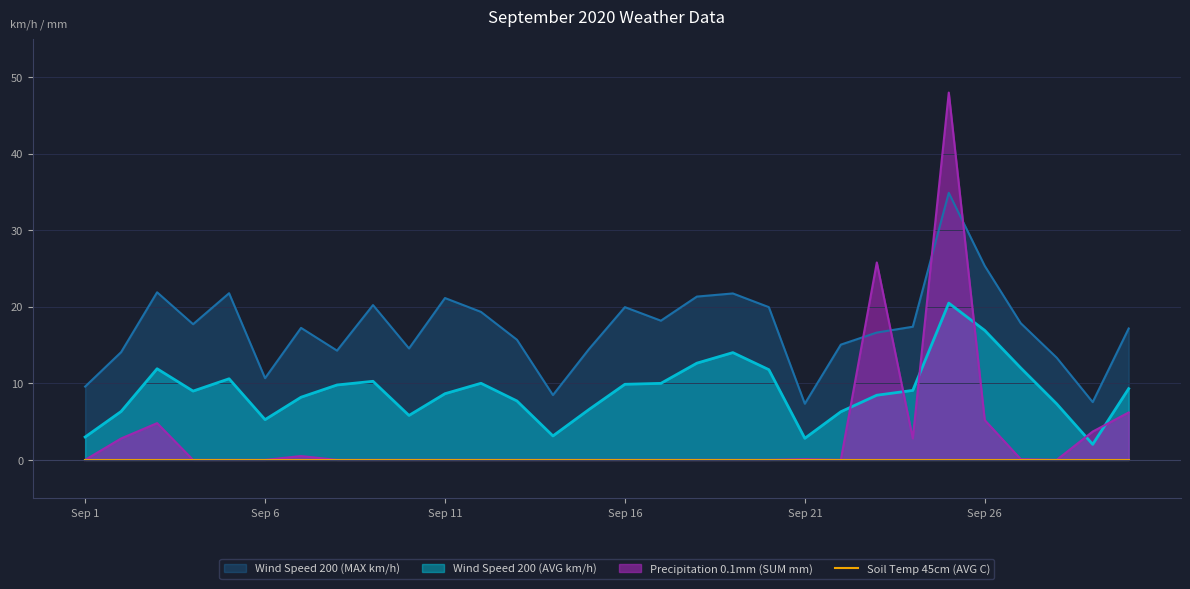

Where is the first local maximum for Wind Speed 200 (MAX km/h)?

Sep 3